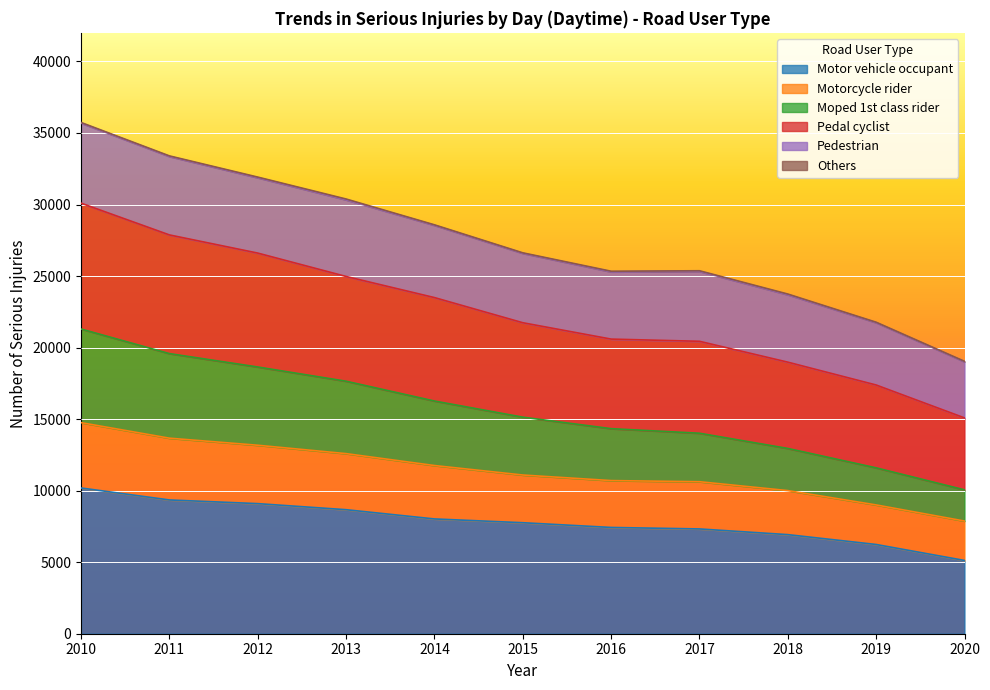

What is the highest value of the Motor vehicle occupant series?

10187